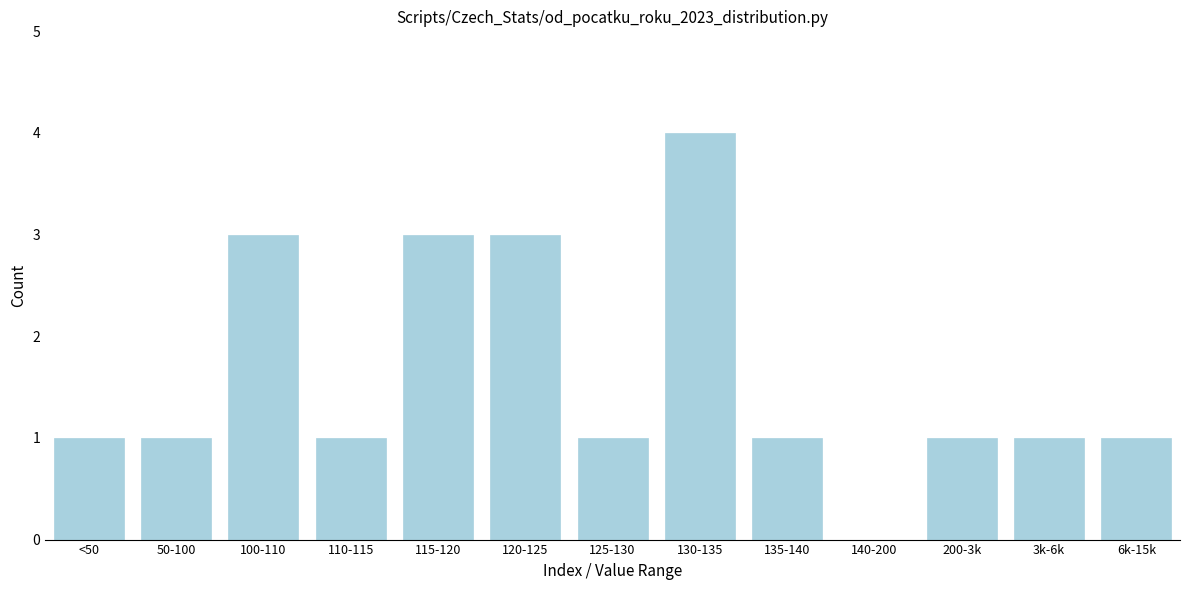

Reading left to right, transcribe all the data shown in this chart.

<50=1	50-100=1	100-110=3	110-115=1	115-120=3	120-125=3	125-130=1	130-135=4	135-140=1	140-200=0	200-3k=1	3k-6k=1	6k-15k=1